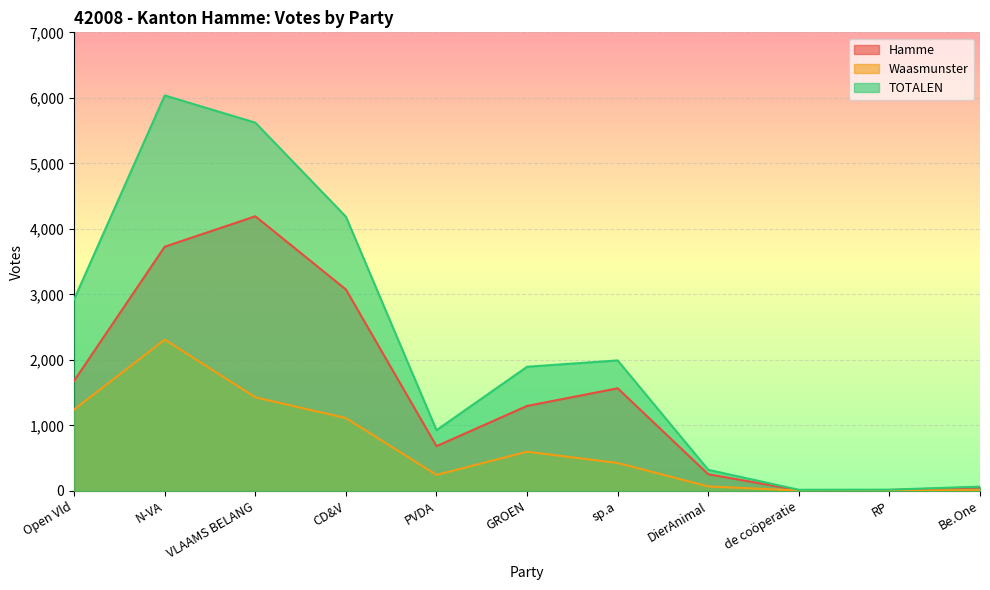

Reading right to left, what are all the values shown in this chart?

Hamme: 55	13	11	254	1566	1297	683	3075	4192	3728	1682
Waasmunster: 10	6	6	68	426	598	244	1111	1429	2309	1243
TOTALEN: 65	19	17	322	1992	1895	927	4186	5621	6037	2925